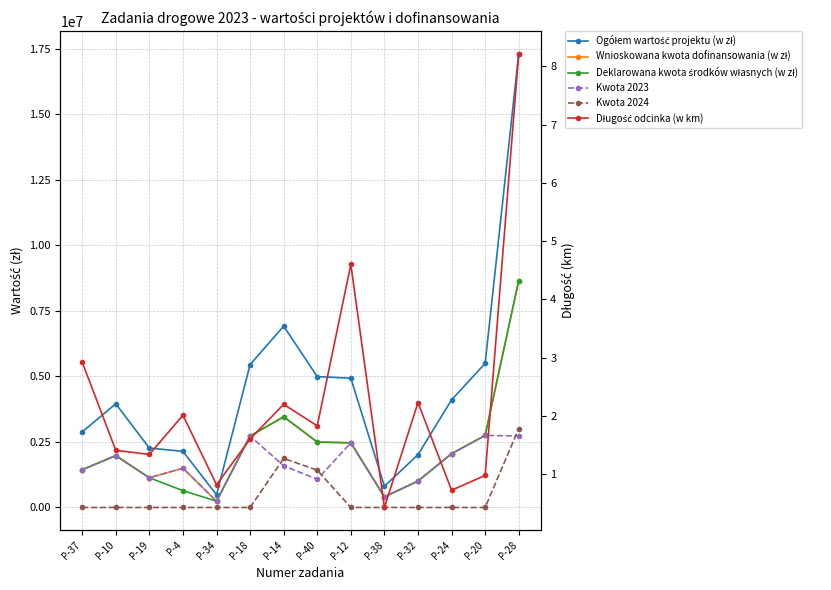

In Deklarowana kwota środków własnych (w zł), how many points are lower than both neighbors (excluding endpoints)?

2